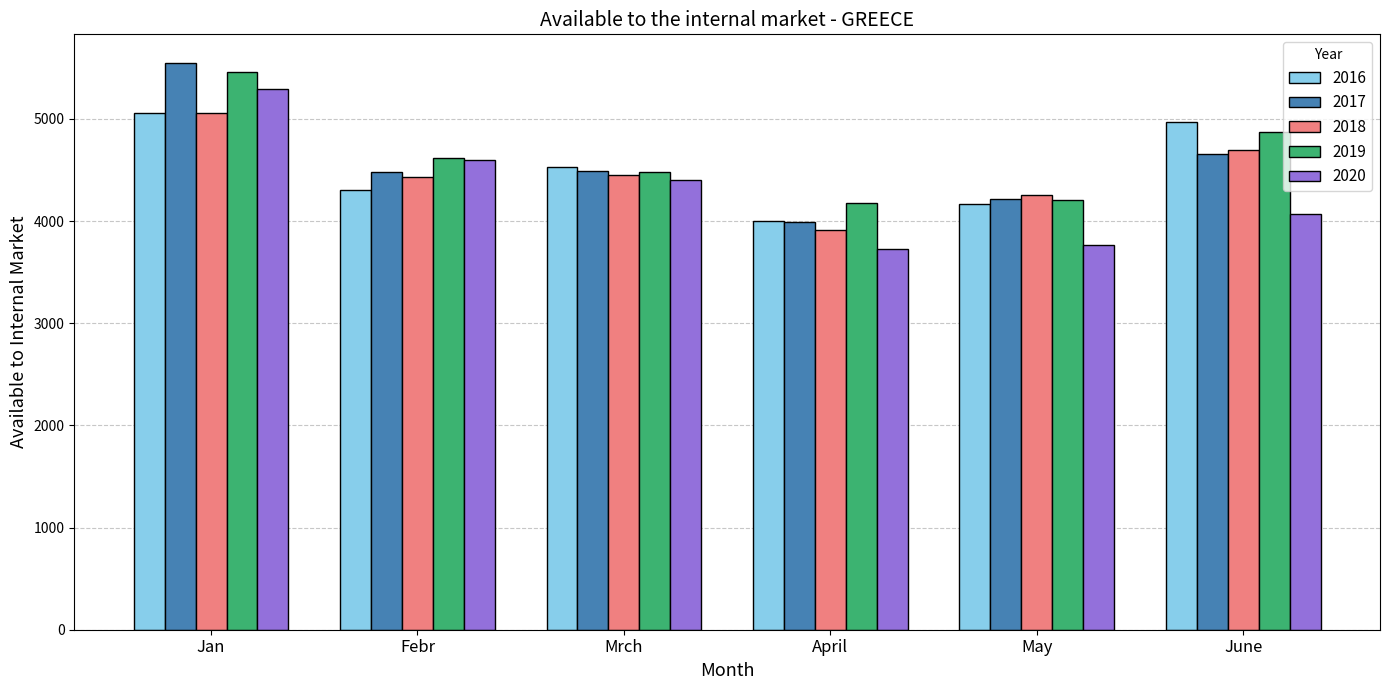

At which label does 2016 reach its minimum?

April